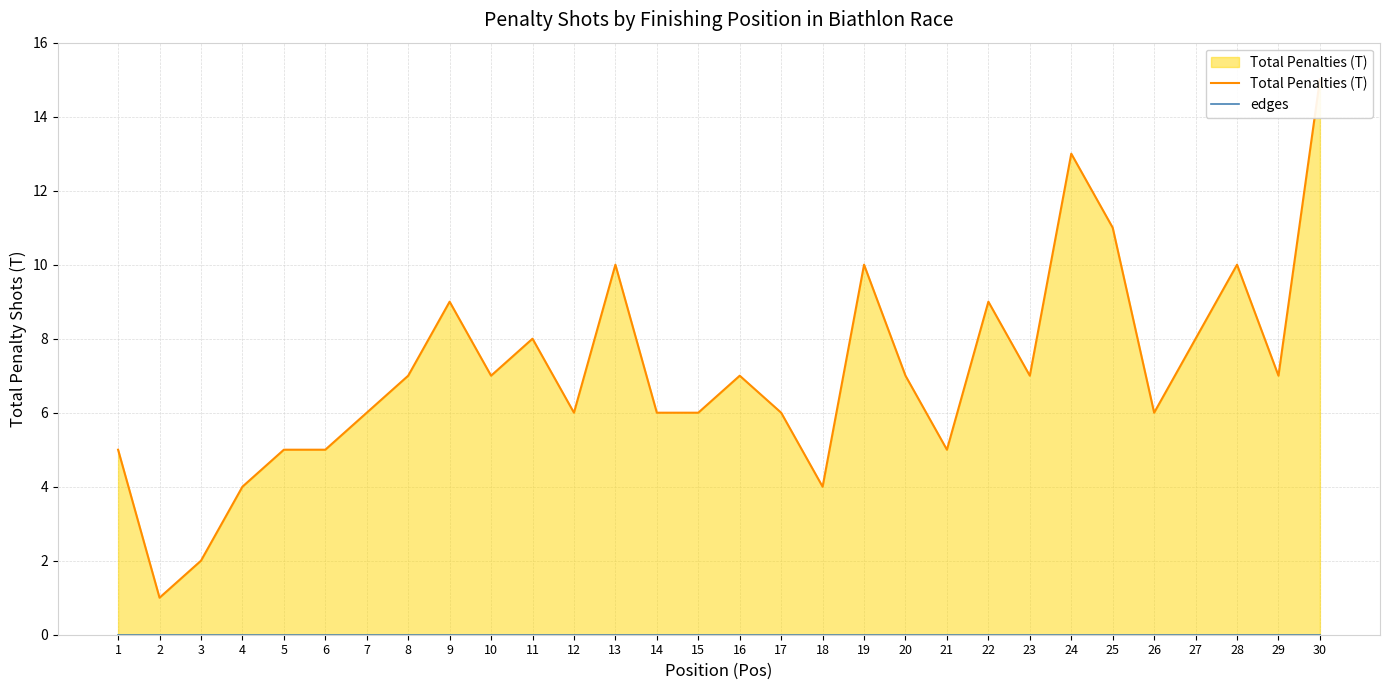

Which series has the widest spread of values?

Total Penalties (T)